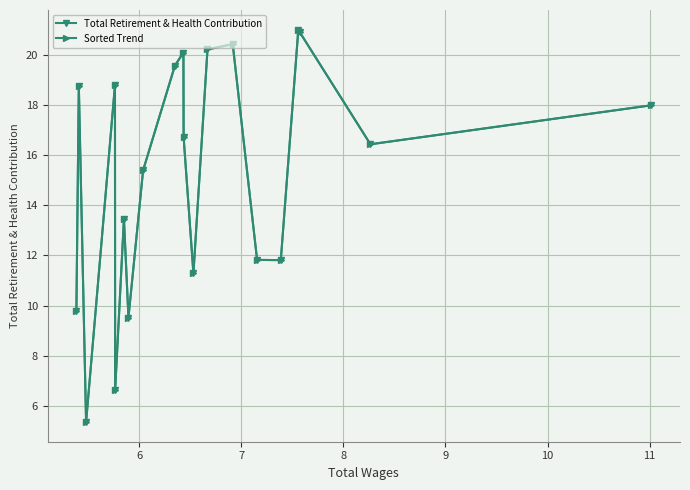

How many data points in Total Retirement & Health Contribution are less than 16?

9